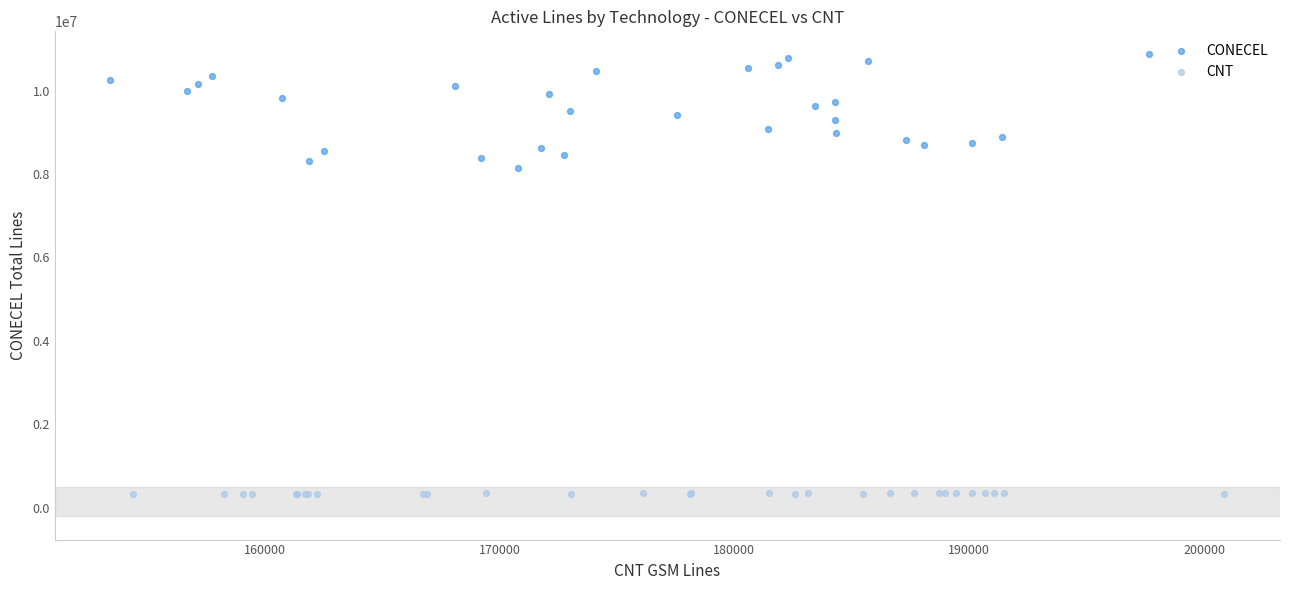

Which series has the largest Y range (max minus min)?

CONECEL